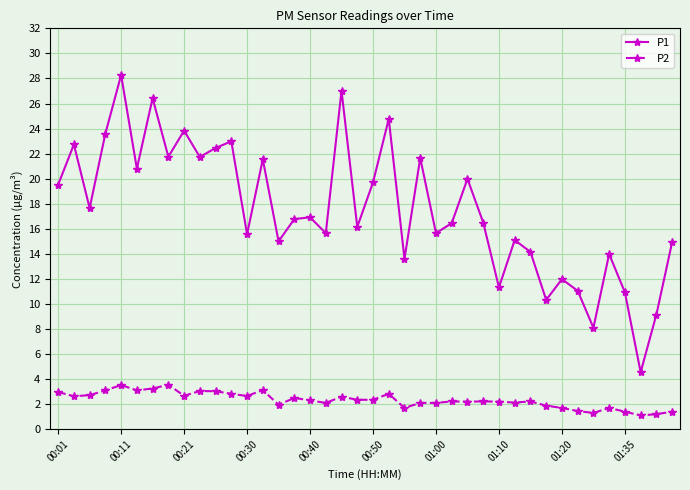

Which series has the largest total across all categories?

P1